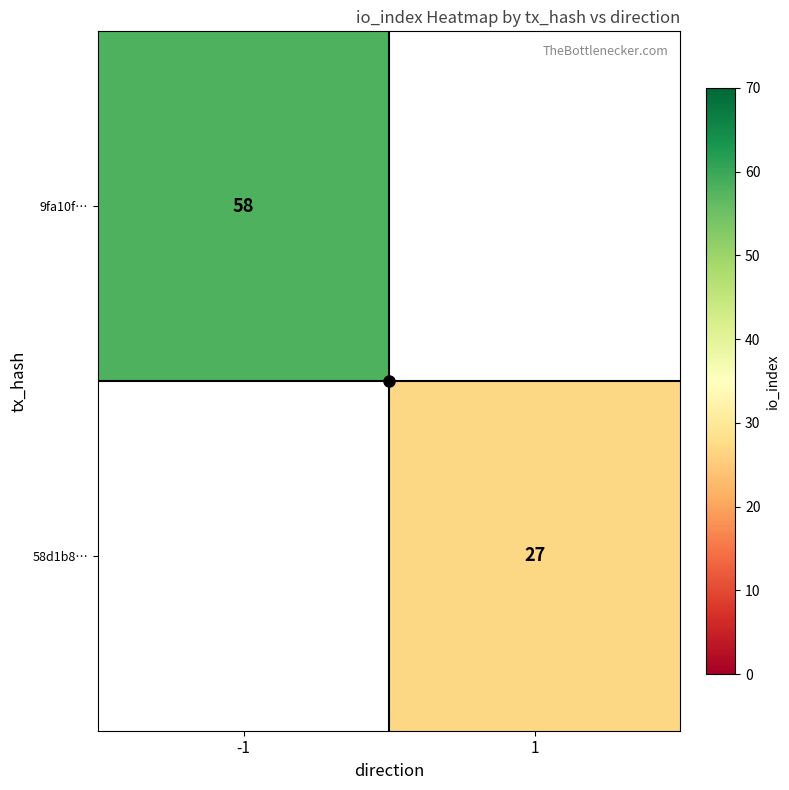

The 9fa10f… series shows 58 at -1. True or false?

True